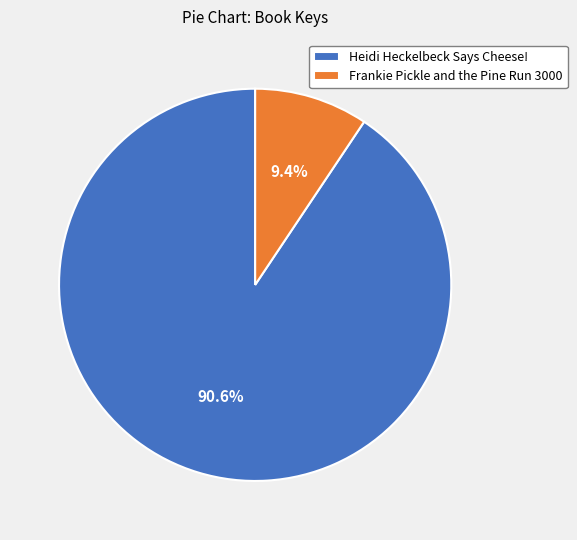

Count the number of slices in the pie.

2